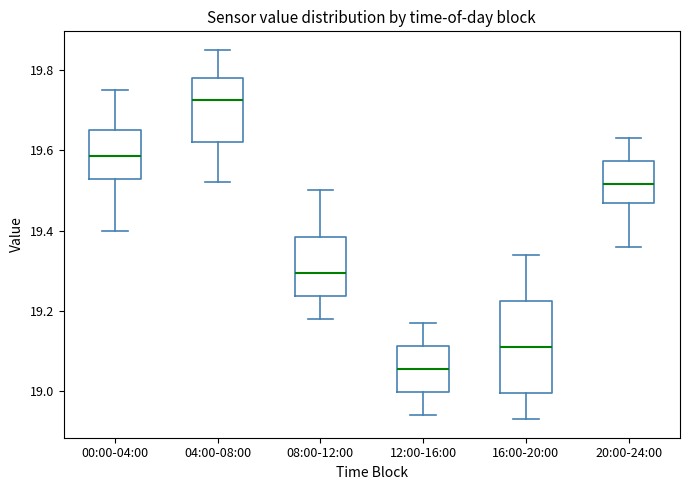

Reading left to right, read every box against the y-axis: the position of its median line, the range the box covers, and the ends of its whiskers. The values are not printed on the chart, so give them approximately, as read against the axis.

00:00-04:00: median 19.58, box 19.52 to 19.66, whiskers 19.40 to 19.76
04:00-08:00: median 19.72, box 19.62 to 19.78, whiskers 19.52 to 19.86
08:00-12:00: median 19.30, box 19.24 to 19.38, whiskers 19.18 to 19.50
12:00-16:00: median 19.06, box 19.00 to 19.12, whiskers 18.94 to 19.18
16:00-20:00: median 19.12, box 19.00 to 19.22, whiskers 18.94 to 19.34
20:00-24:00: median 19.52, box 19.46 to 19.58, whiskers 19.36 to 19.64